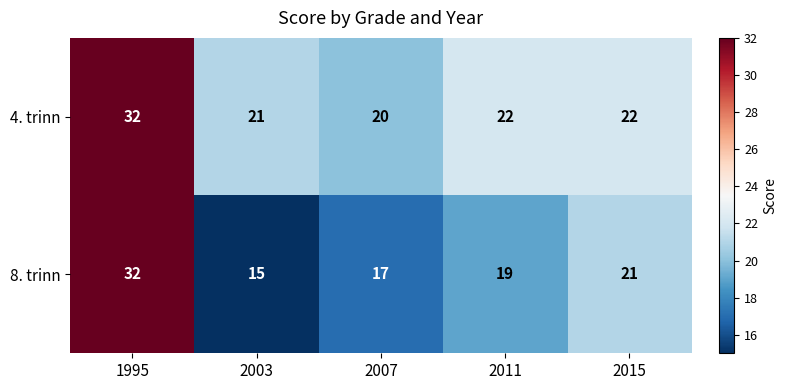

True or false: 8. trinn has a value of 32 at 1995.

True